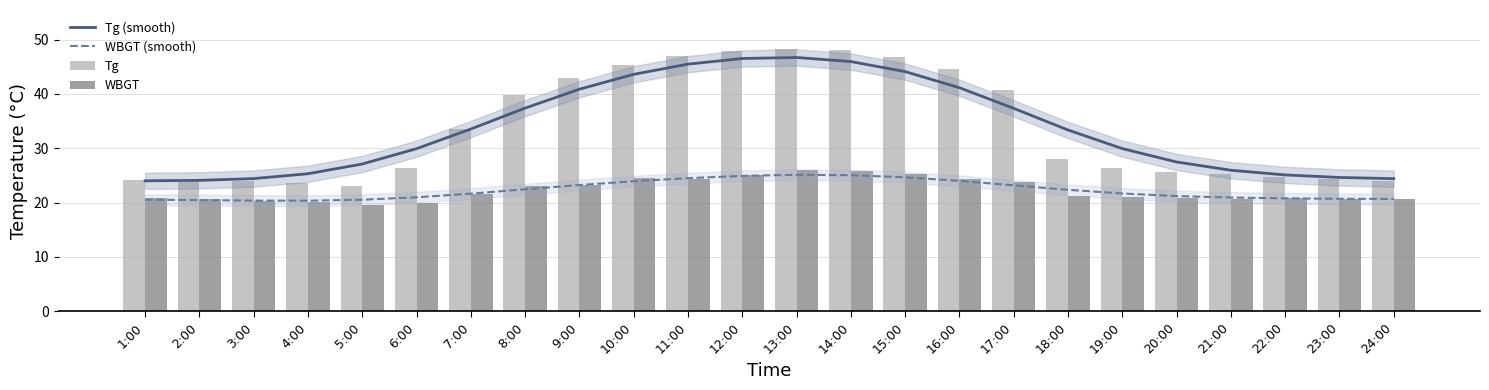

Reading right to left, list all the values displayed in this chart.

Tg (smooth): 24:00=24.4	23:00=24.6	22:00=25.1	21:00=26.0	20:00=27.5	19:00=29.9	18:00=33.4	17:00=37.3	16:00=41.1	15:00=44.1	14:00=45.9	13:00=46.7	12:00=46.5	11:00=45.5	10:00=43.6	9:00=40.9	8:00=37.4	7:00=33.5	6:00=29.9	5:00=27.1	4:00=25.3	3:00=24.4	2:00=24.1	1:00=24.0
WBGT (smooth): 24:00=20.7	23:00=20.7	22:00=20.8	21:00=20.9	20:00=21.2	19:00=21.7	18:00=22.4	17:00=23.2	16:00=24.0	15:00=24.7	14:00=25.0	13:00=25.1	12:00=24.9	11:00=24.5	10:00=23.9	9:00=23.2	8:00=22.4	7:00=21.6	6:00=21.0	5:00=20.5	4:00=20.3	3:00=20.4	2:00=20.5	1:00=20.5
Tg: 24:00=23.9	23:00=24.3	22:00=24.7	21:00=25.3	20:00=25.7	19:00=26.3	18:00=28.1	17:00=40.7	16:00=44.5	15:00=46.8	14:00=48.1	13:00=48.2	12:00=47.9	11:00=47.0	10:00=45.4	9:00=42.9	8:00=39.8	7:00=33.6	6:00=26.3	5:00=23.1	4:00=23.6	3:00=24.0	2:00=23.8	1:00=24.2
WBGT: 24:00=20.6	23:00=20.6	22:00=20.8	21:00=20.7	20:00=20.9	19:00=21.0	18:00=21.2	17:00=23.7	16:00=24.4	15:00=25.3	14:00=25.9	13:00=26.0	12:00=25.1	11:00=24.4	10:00=24.5	9:00=23.2	8:00=23.1	7:00=21.5	6:00=19.9	5:00=19.5	4:00=20.1	3:00=20.3	2:00=20.6	1:00=20.8